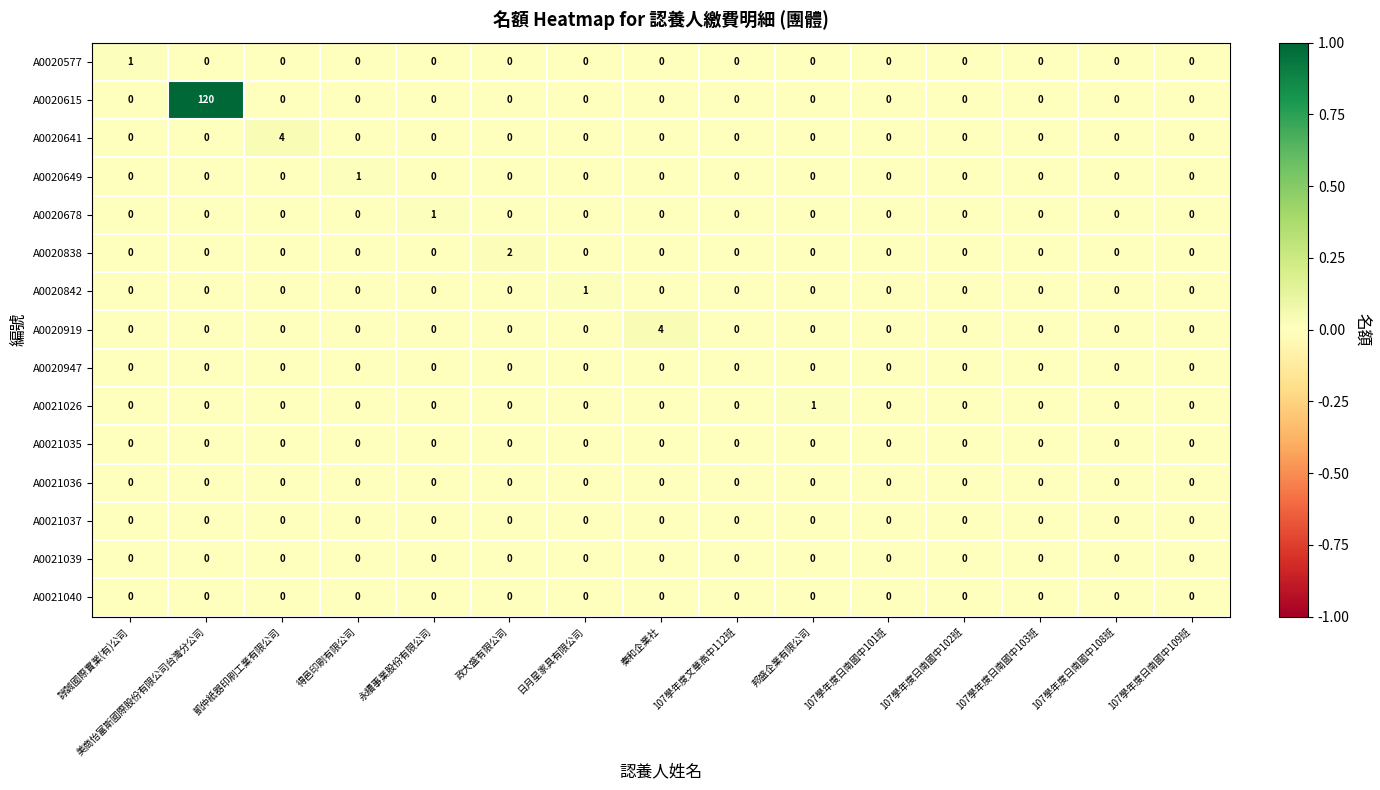

At which category is the sum across all series the highest?

美商怡富斯國際股份有限公司台灣分公司